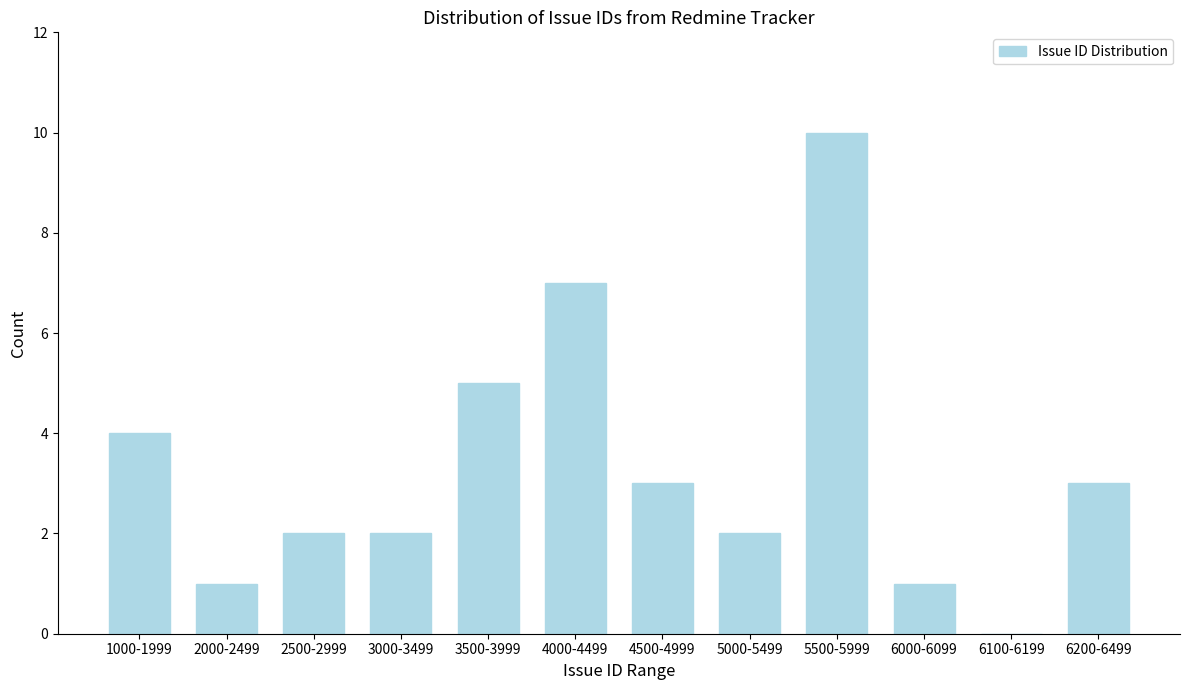

Reading right to left, extract all data points from this chart.

6200-6499=3	6100-6199=0	6000-6099=1	5500-5999=10	5000-5499=2	4500-4999=3	4000-4499=7	3500-3999=5	3000-3499=2	2500-2999=2	2000-2499=1	1000-1999=4